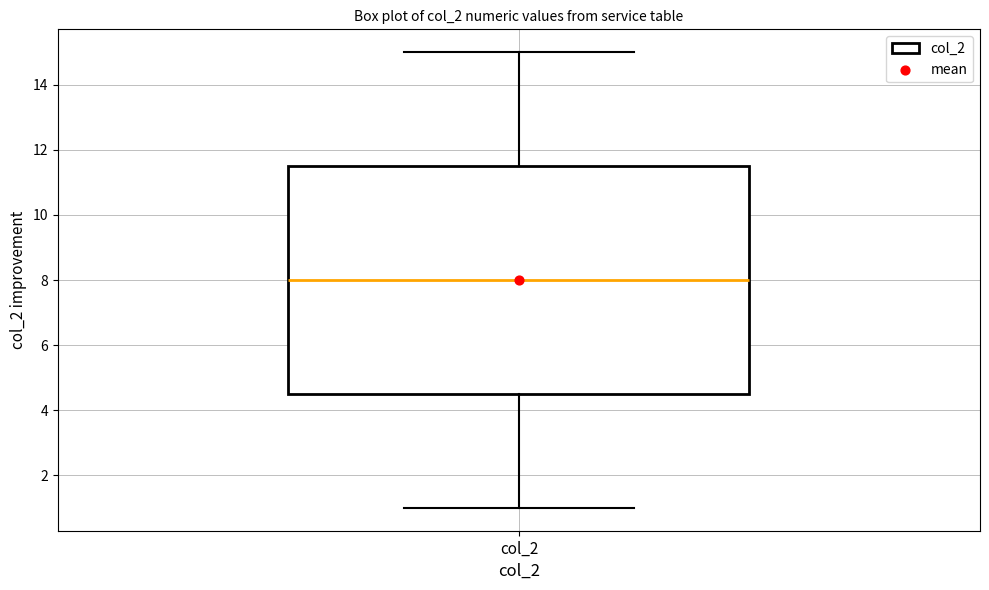

Where does the upper whisker of the box for col_2 end on the y-axis? The values are not printed on the chart, so give them approximately, as read against the axis.

15.0